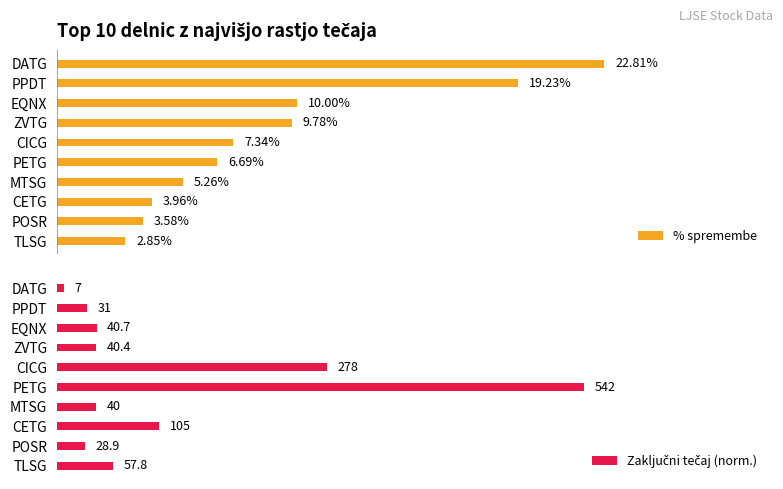

The % spremembe series shows 0.1 at CICG. True or false?

False